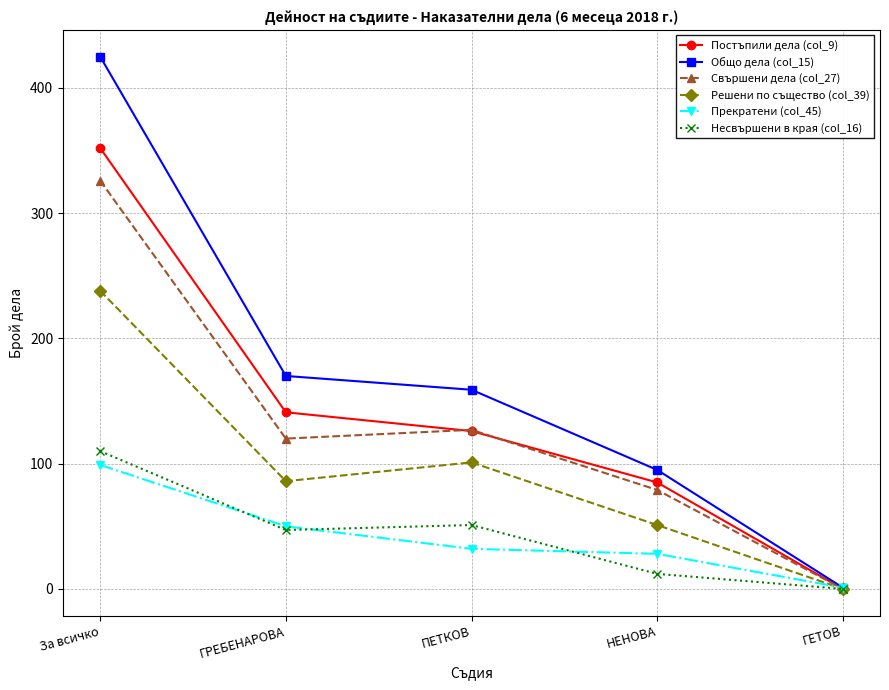

Count the number of data series in this chart.

6